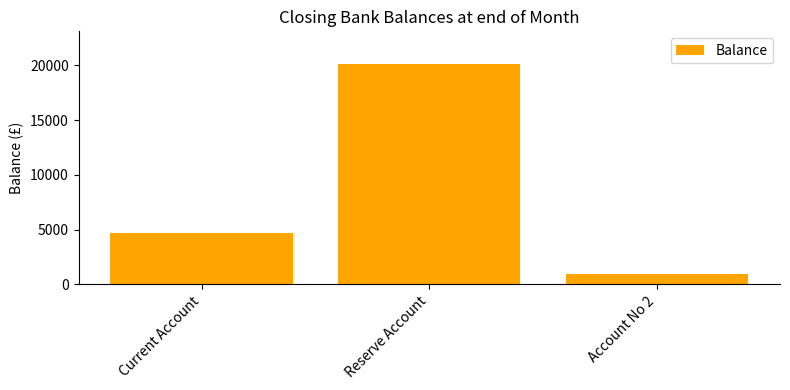

Reading left to right, list all the values displayed in this chart.

Current Account=4710.8	Reserve Account=20100.9	Account No 2=901.6